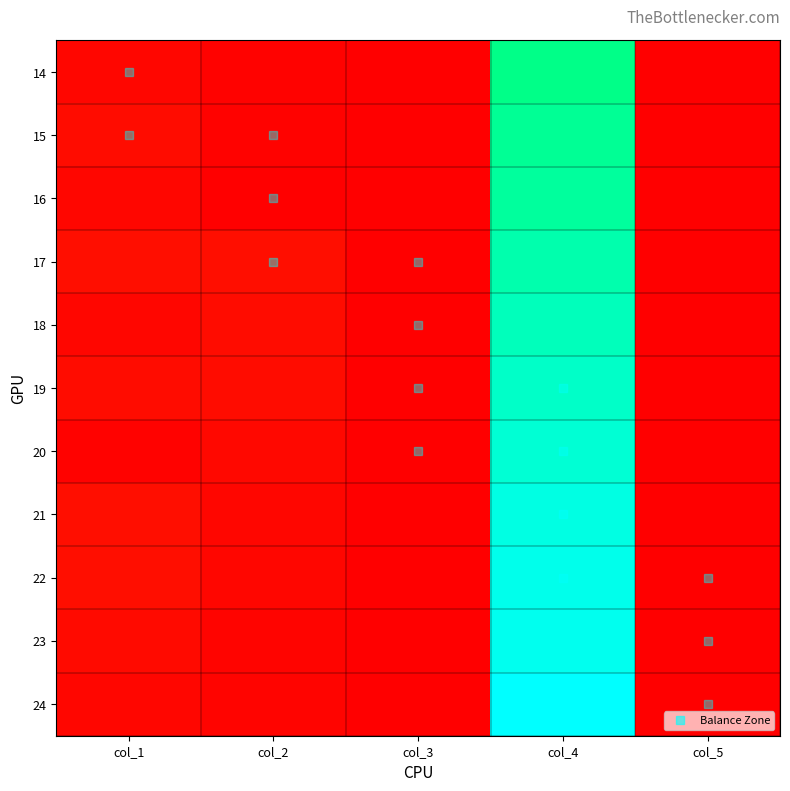

Reading right to left, transcribe all the data shown in this chart.

14: col_5=0.0	col_4=0.8	col_3=0.0	col_2=0.0	col_1=0.0
15: col_5=0.0	col_4=0.8	col_3=0.0	col_2=0.0	col_1=0.0
16: col_5=0.0	col_4=0.8	col_3=0.0	col_2=0.0	col_1=0.0
17: col_5=0.0	col_4=0.8	col_3=0.0	col_2=0.0	col_1=0.0
18: col_5=0.0	col_4=0.9	col_3=0.0	col_2=0.0	col_1=0.0
19: col_5=0.0	col_4=0.9	col_3=0.0	col_2=0.0	col_1=0.0
20: col_5=0.0	col_4=0.9	col_3=0.0	col_2=0.0	col_1=0.0
21: col_5=0.0	col_4=0.9	col_3=0.0	col_2=0.0	col_1=0.0
22: col_5=0.0	col_4=1.0	col_3=0.0	col_2=0.0	col_1=0.0
23: col_5=0.0	col_4=1.0	col_3=0.0	col_2=0.0	col_1=0.0
24: col_5=0.0	col_4=1.0	col_3=0.0	col_2=0.0	col_1=0.0